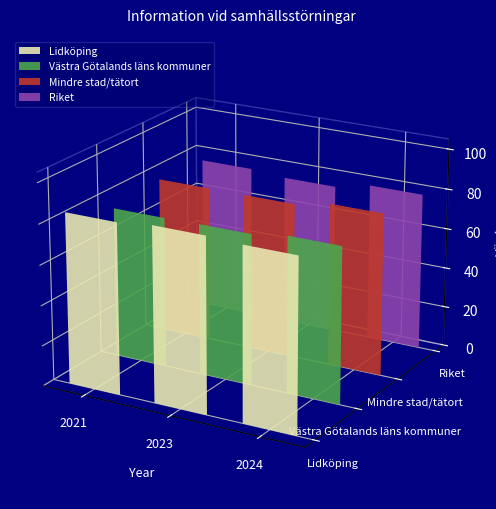

Reading left to right, extract all data points from this chart.

Lidköping: 2021=84.8	2023=86.7	2024=85.8
Västra Götalands läns kommuner: 2021=74.7	2023=75.0	2024=77.6
Mindre stad/tätort: 2021=77.6	2023=77.5	2024=80.9
Riket: 2021=76.0	2023=74.5	2024=78.3